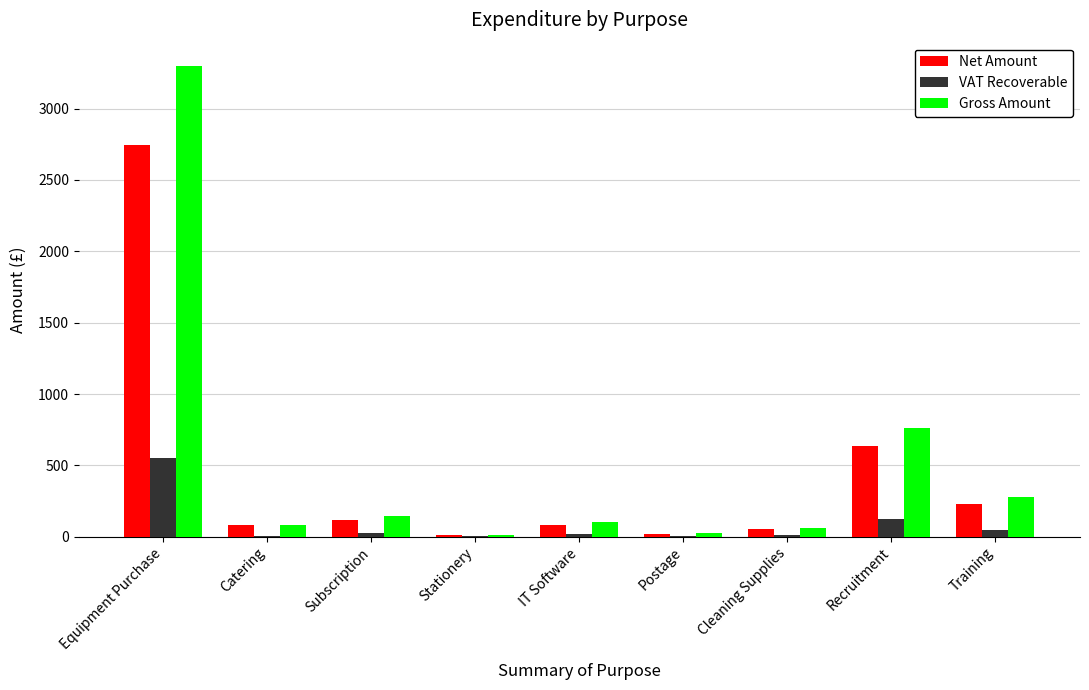

Is the value of Gross Amount at Catering greater than the value of Net Amount at Recruitment?

No